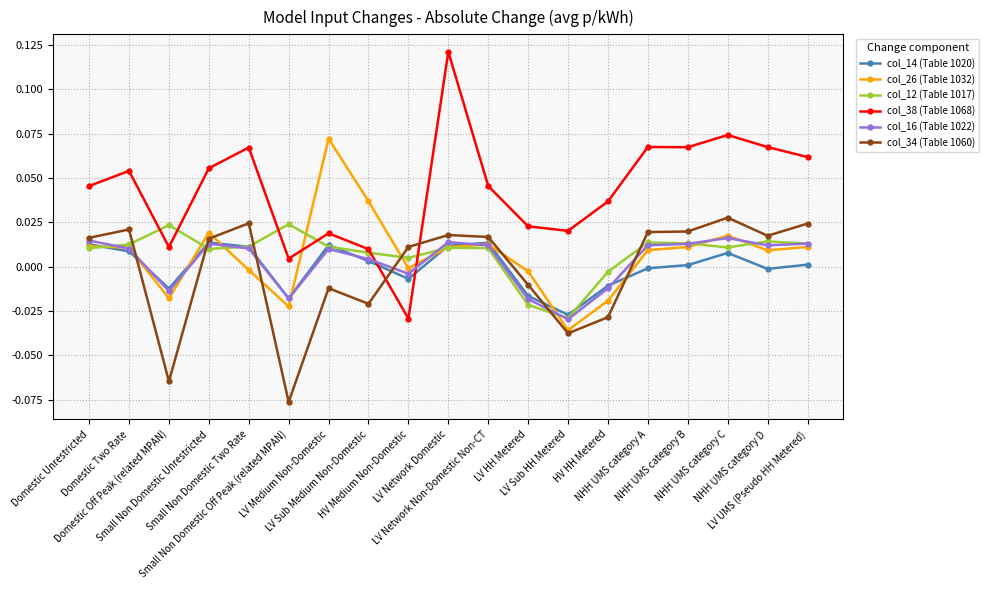

Is the value of col_12 (Table 1017) at LV UMS (Pseudo HH Metered) greater than the value of col_34 (Table 1060) at LV HH Metered?

Yes